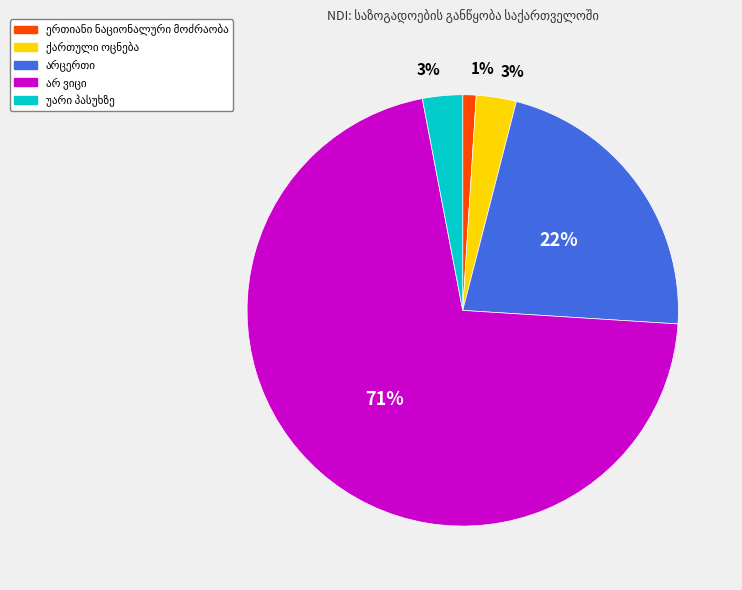

To the nearest percent, what is the average slice percentage?

20%